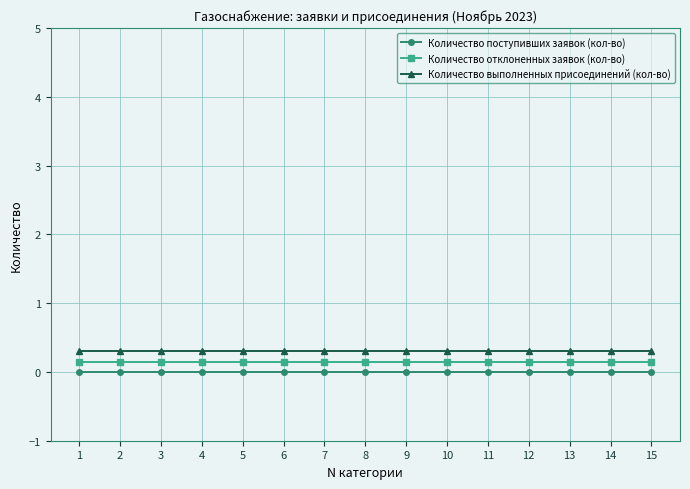

Reading left to right, what are all the values shown in this chart?

Количество поступивших заявок (кол-во): 1=0.0	2=0.0	3=0.0	4=0.0	5=0.0	6=0.0	7=0.0	8=0.0	9=0.0	10=0.0	11=0.0	12=0.0	13=0.0	14=0.0	15=0.0
Количество отклоненных заявок (кол-во): 1=0.1	2=0.1	3=0.1	4=0.1	5=0.1	6=0.1	7=0.1	8=0.1	9=0.1	10=0.1	11=0.1	12=0.1	13=0.1	14=0.1	15=0.1
Количество выполненных присоединений (кол-во): 1=0.3	2=0.3	3=0.3	4=0.3	5=0.3	6=0.3	7=0.3	8=0.3	9=0.3	10=0.3	11=0.3	12=0.3	13=0.3	14=0.3	15=0.3